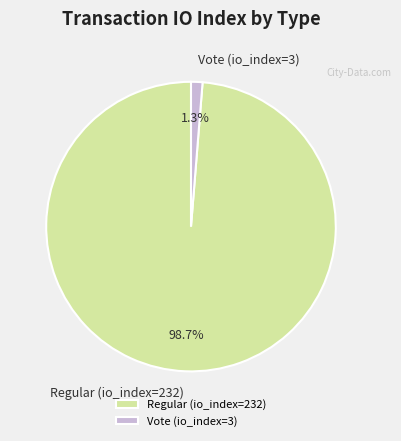

To the nearest percent, what is the difference between the Vote (io_index=3) and Regular (io_index=232) slice percentages?

97%